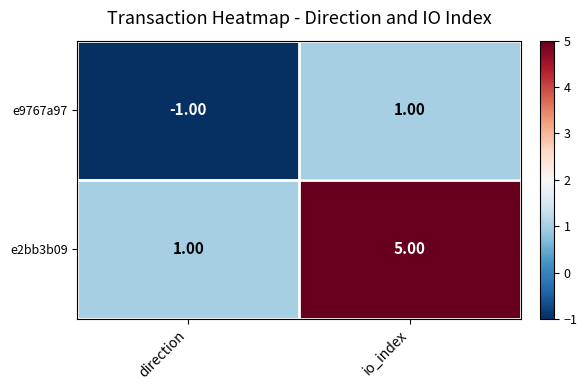

What is the average value of the e2bb3b09 series?

3